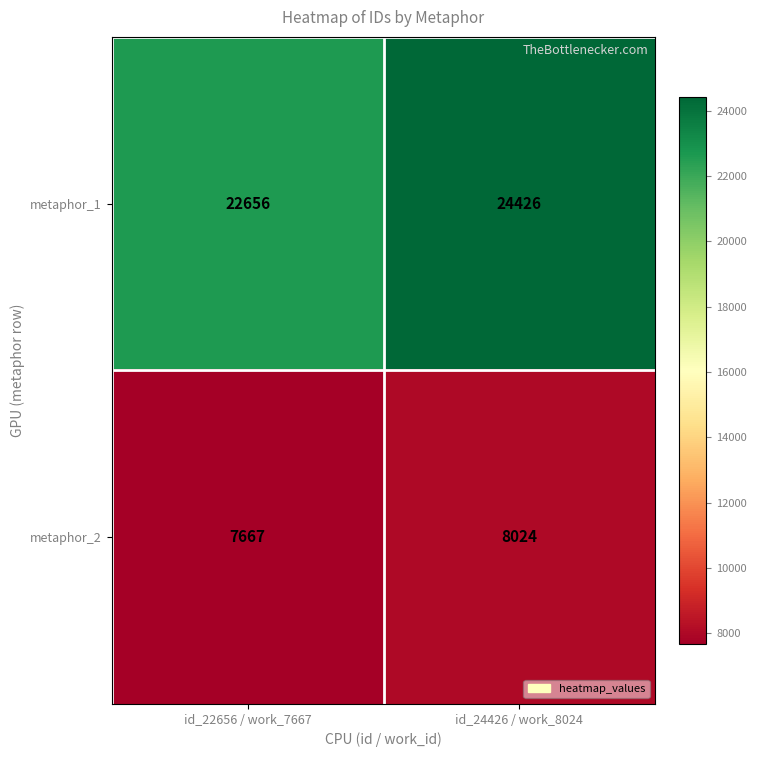

What is the spread (max minus min) of values at id_22656 / work_7667?

14989